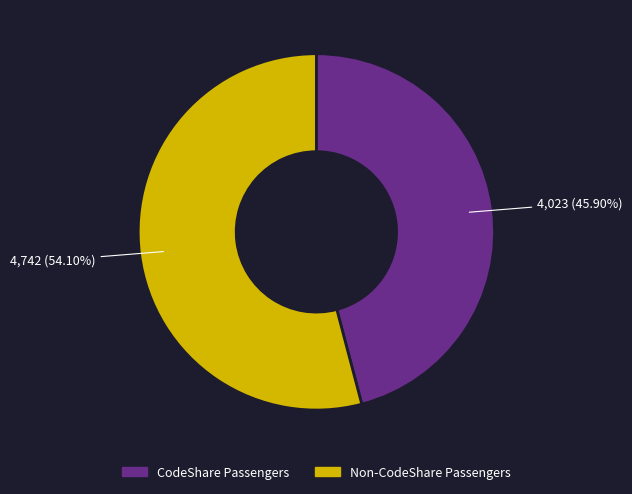

To the nearest percent, what is the average slice percentage?

50%